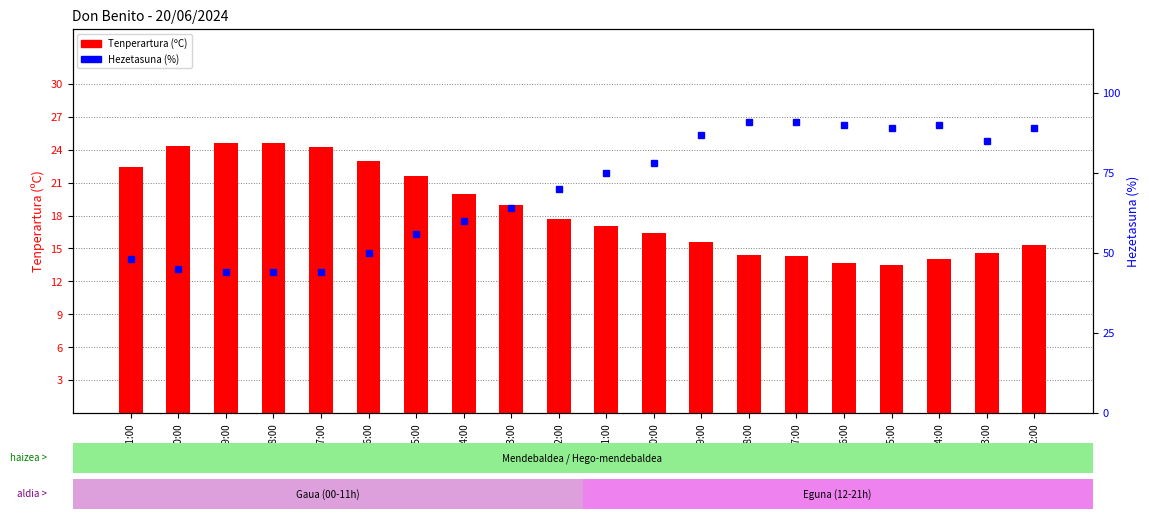

True or false: Tenperartura (C) has a value of 21.6 at 15:00.

True